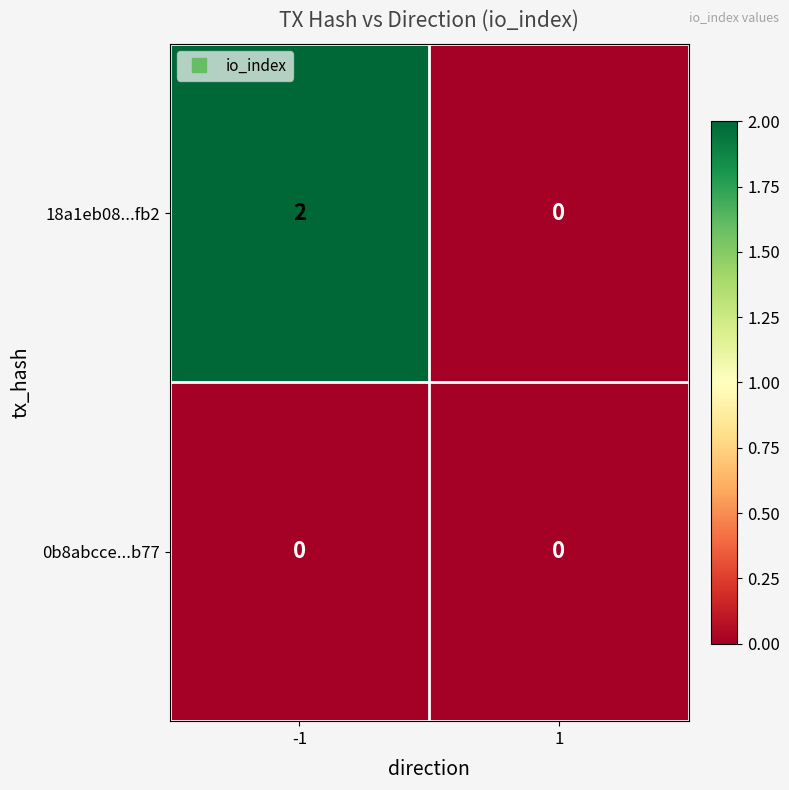

Is the value of 18a1eb08...fb2 at -1 greater than the value of 0b8abcce...b77 at 1?

Yes